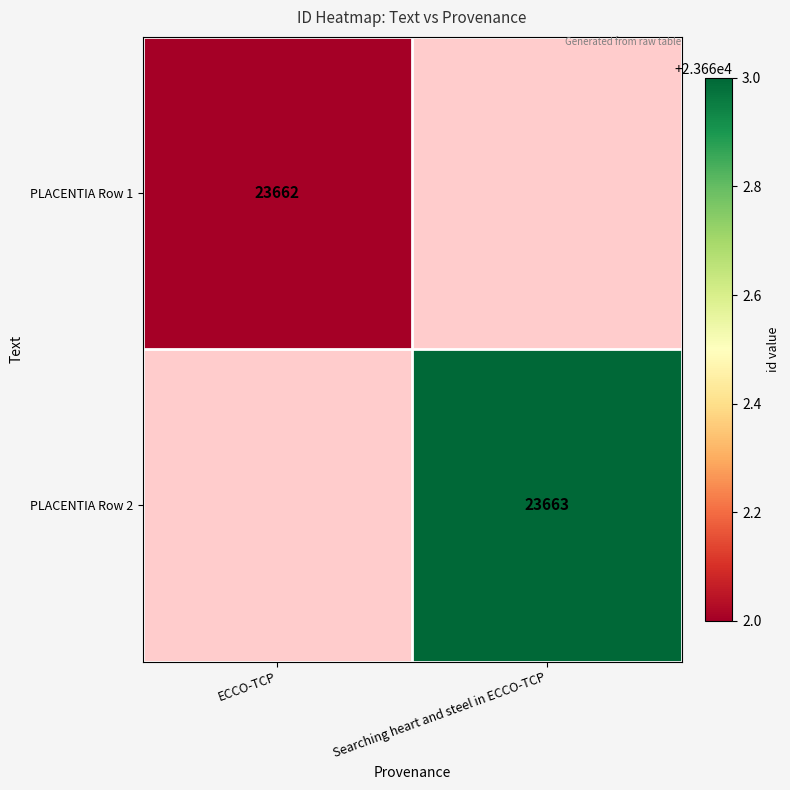

True or false: PLACENTIA Row 1 has a value of 6121 at ECCO-TCP.

False